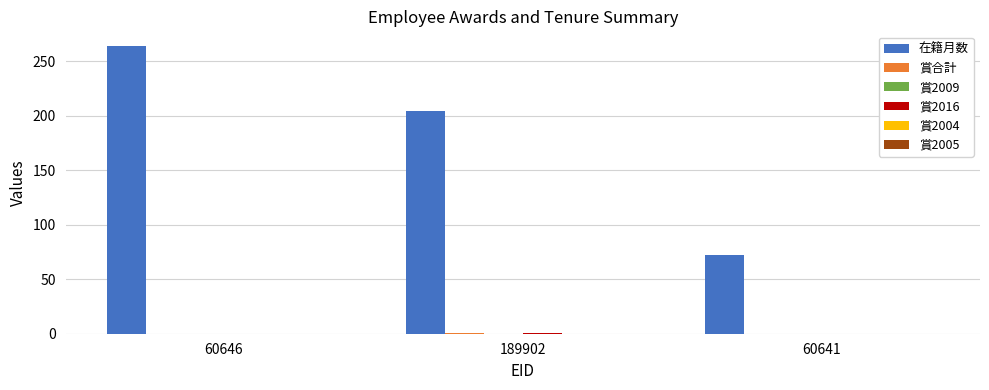

Is it true that 在籍月数 equals 204 at 189902?

True